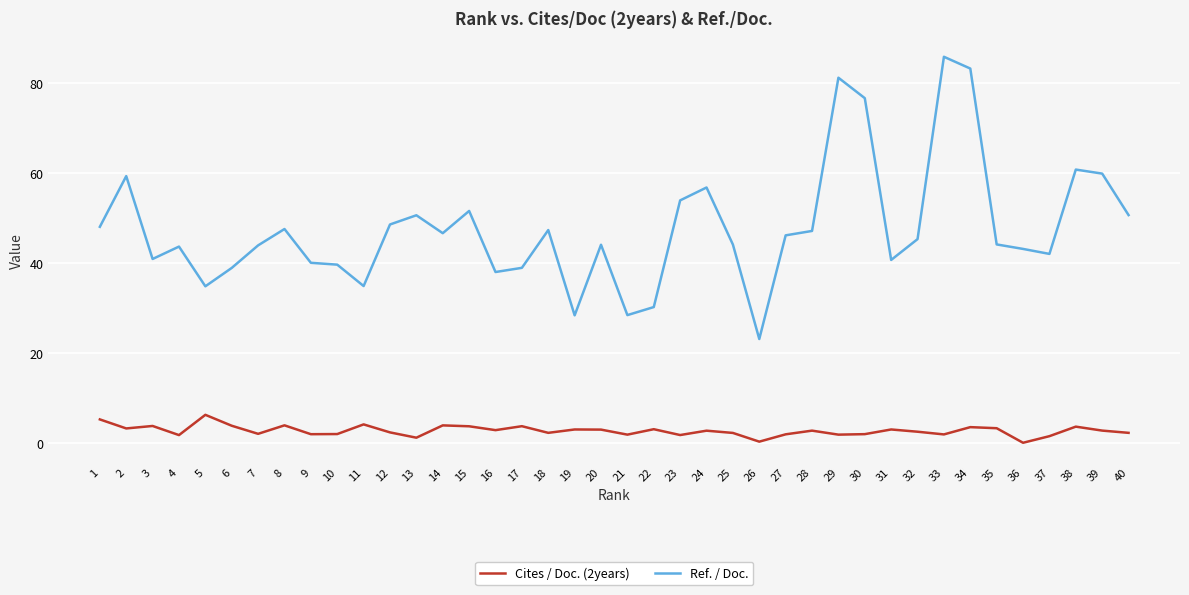

Which series has the largest range (max minus min)?

Ref. / Doc.